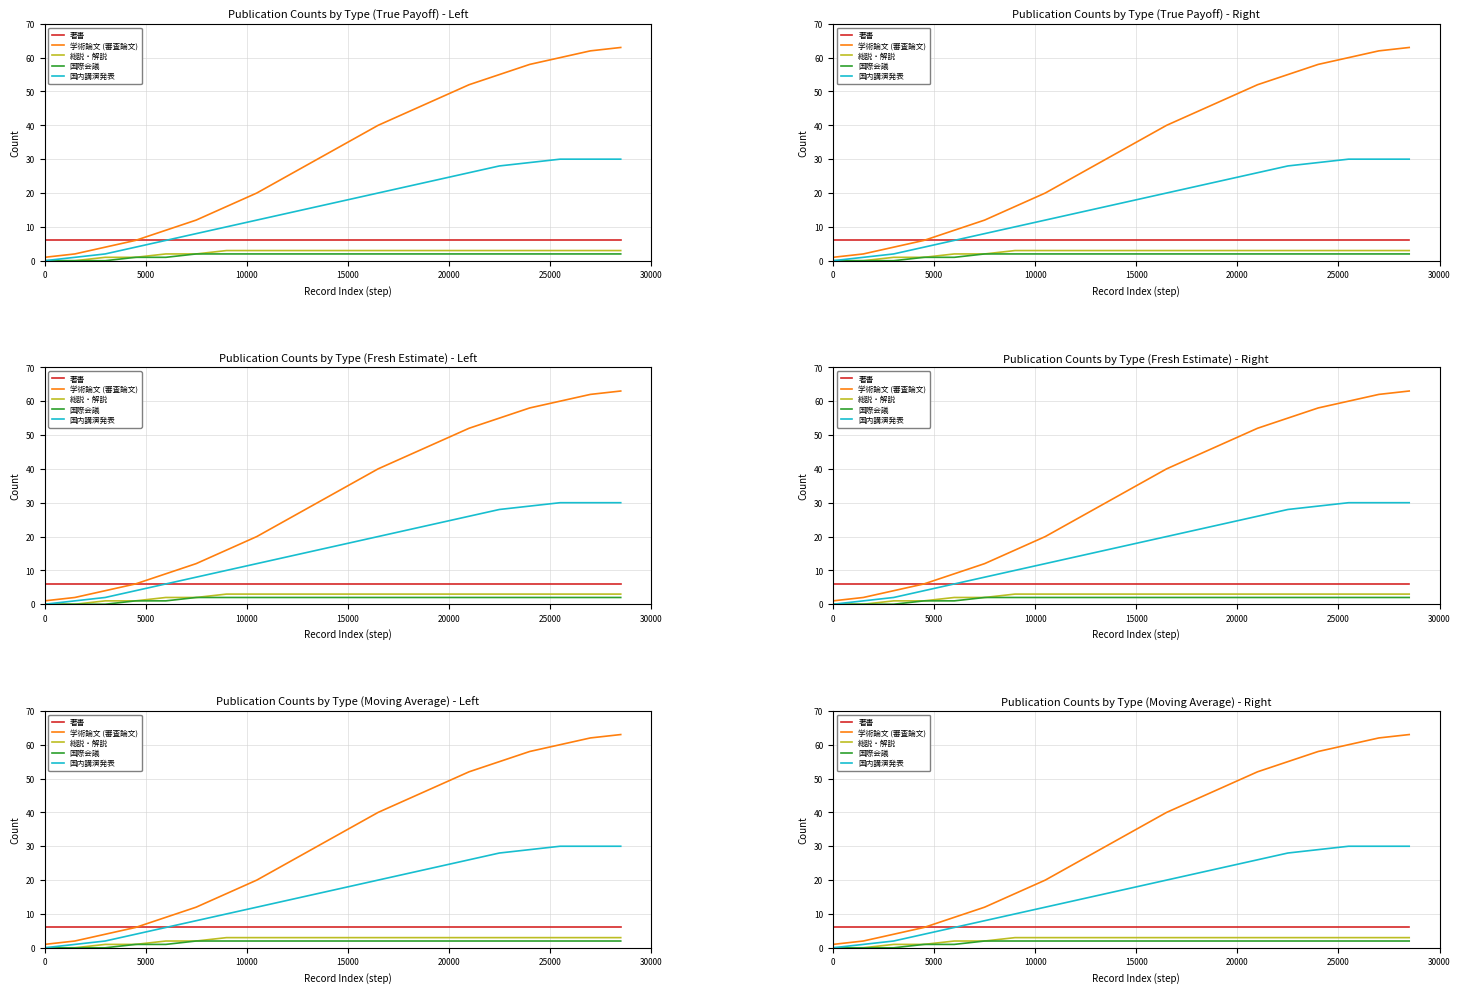

What is the average value of the 国際会議 series?

2